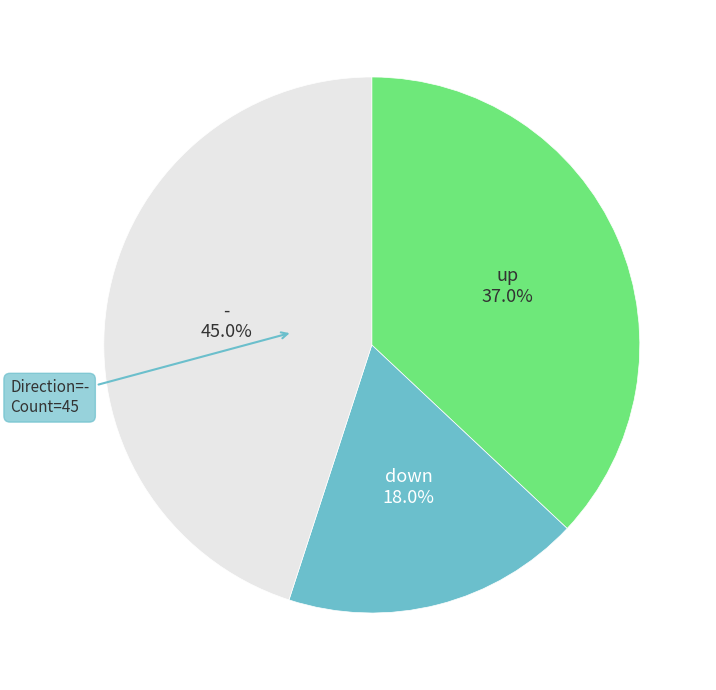

To the nearest percent, what is the difference between the largest and smallest slice percentages?

27%